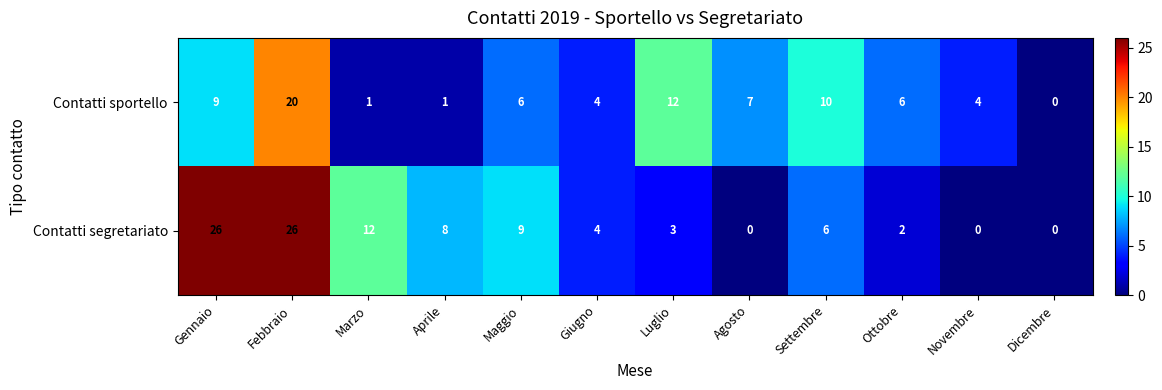

Reading right to left, extract all data points from this chart.

Contatti sportello: Dicembre=0	Novembre=4	Ottobre=6	Settembre=10	Agosto=7	Luglio=12	Giugno=4	Maggio=6	Aprile=1	Marzo=1	Febbraio=20	Gennaio=9
Contatti segretariato: Dicembre=0	Novembre=0	Ottobre=2	Settembre=6	Agosto=0	Luglio=3	Giugno=4	Maggio=9	Aprile=8	Marzo=12	Febbraio=26	Gennaio=26